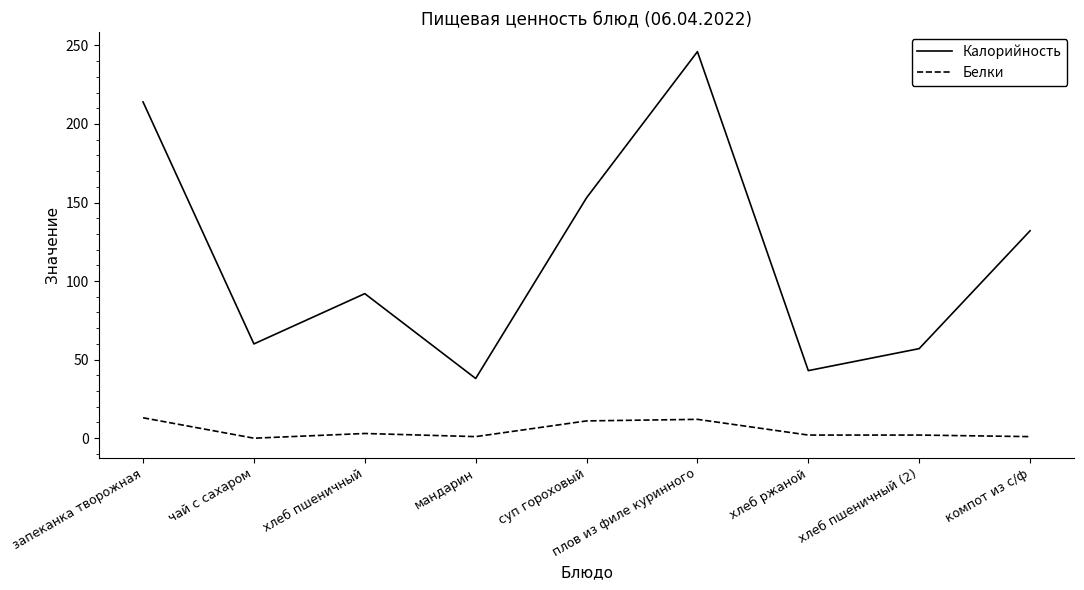

The Белки series shows 11 at суп гороховый. True or false?

True